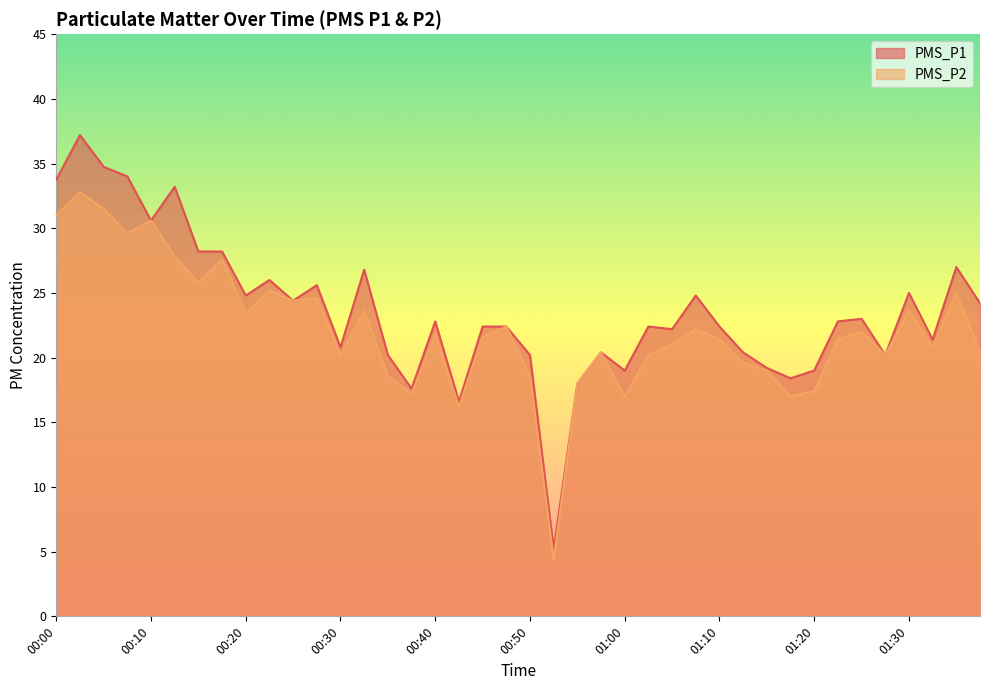

Count the number of data series in this chart.

2